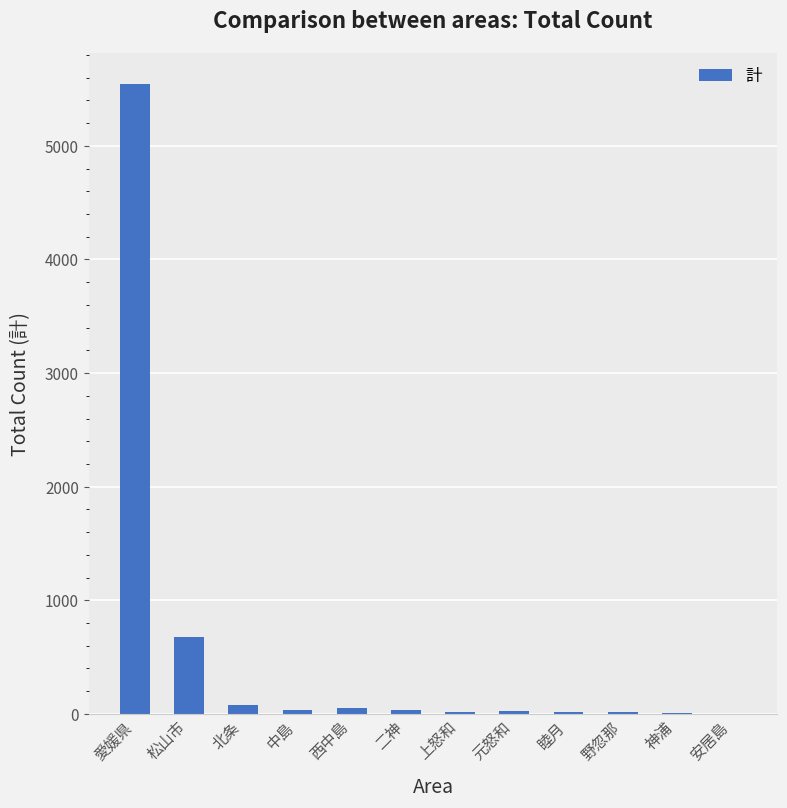

True or false: the data shows 50 at 西中島.

True